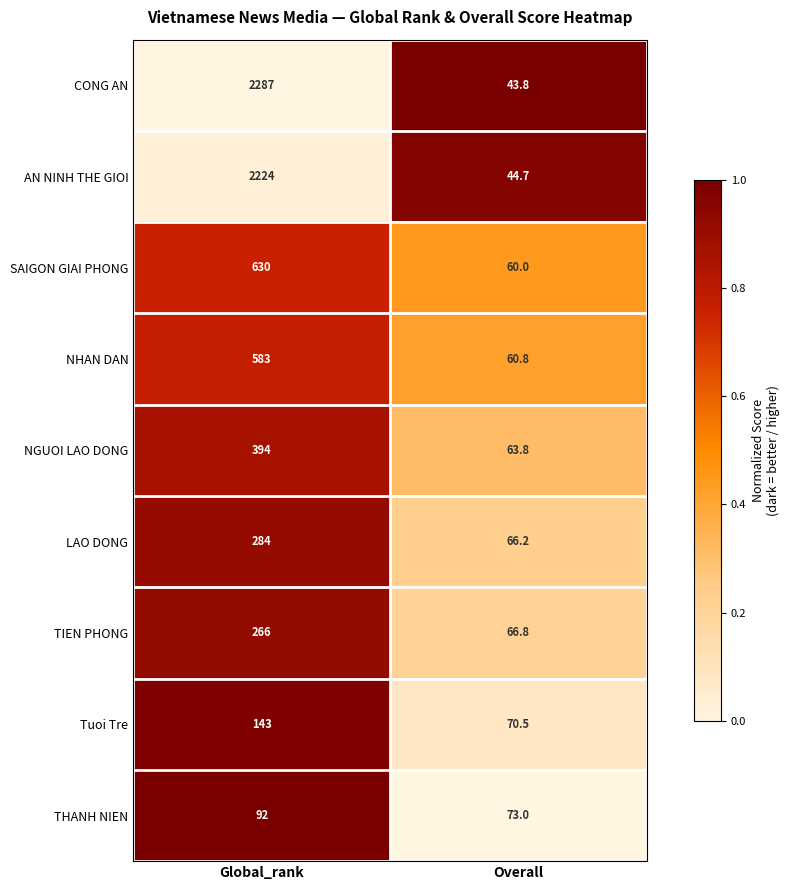

Rank the series at Global_rank from lowest to highest value.

THANH NIEN, Tuoi Tre, TIEN PHONG, LAO DONG, NGUOI LAO DONG, NHAN DAN, SAIGON GIAI PHONG, AN NINH THE GIOI, CONG AN